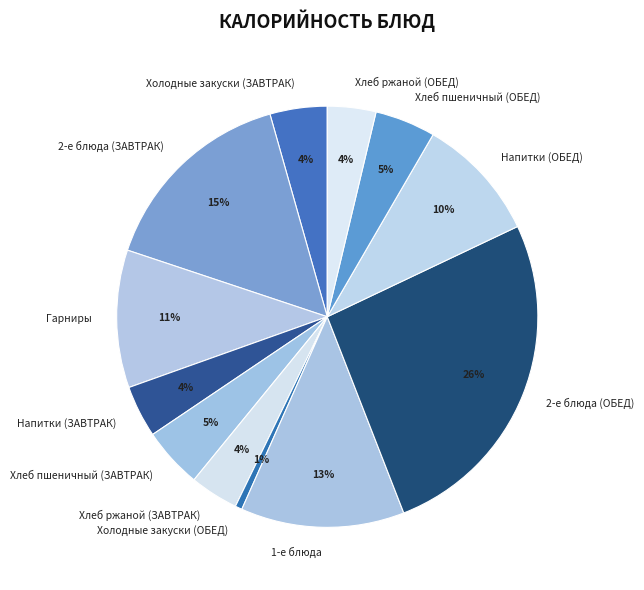

To the nearest percent, what is the average slice percentage?

8%